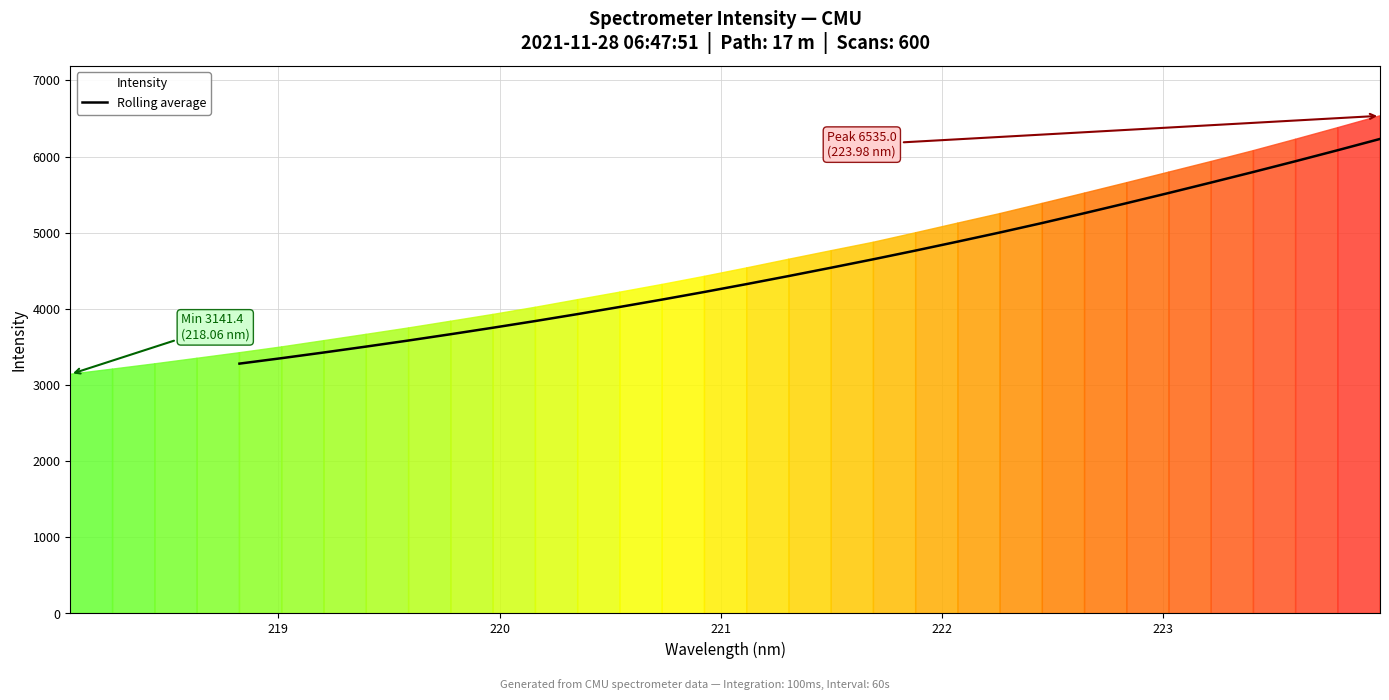

How many lines are shown in the chart?

1